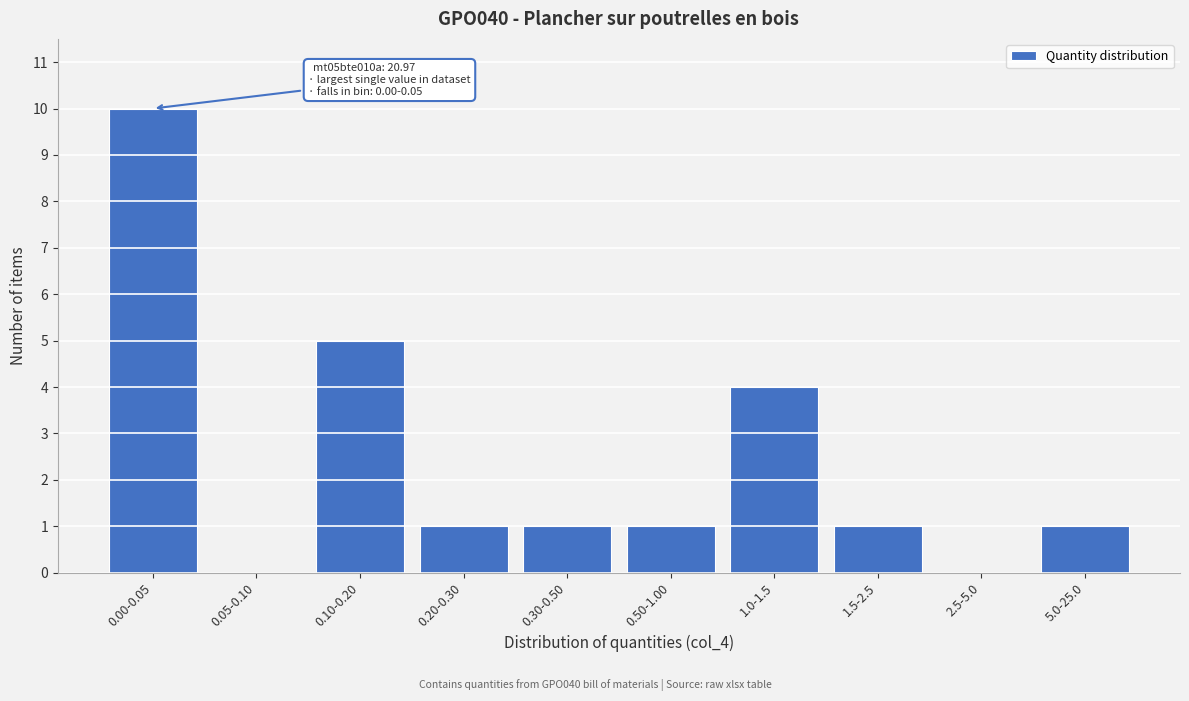

Reading right to left, transcribe all the data shown in this chart.

5.0-25.0=1	2.5-5.0=0	1.5-2.5=1	1.0-1.5=4	0.50-1.00=1	0.30-0.50=1	0.20-0.30=1	0.10-0.20=5	0.05-0.10=0	0.00-0.05=10